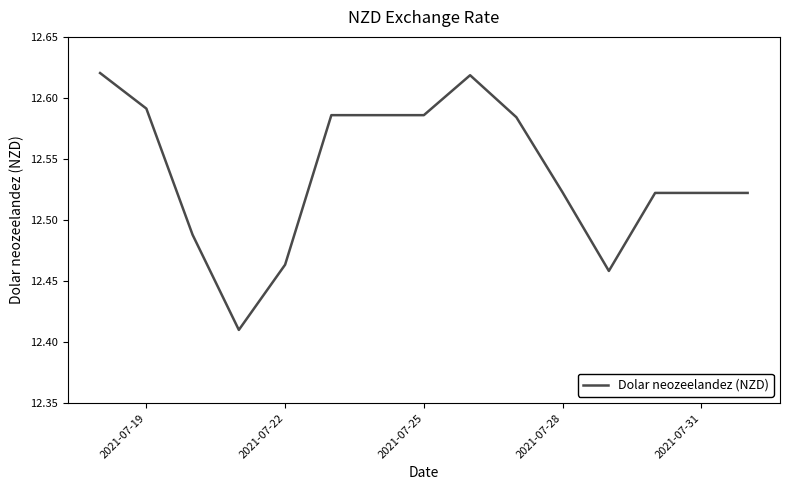

What is the difference between the maximum and minimum values?

0.2